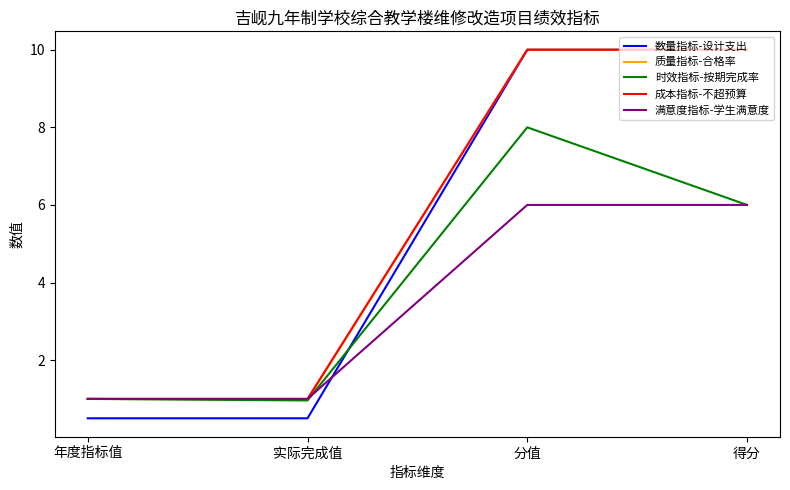

What is the difference between the highest and lowest values at 得分?

4.0